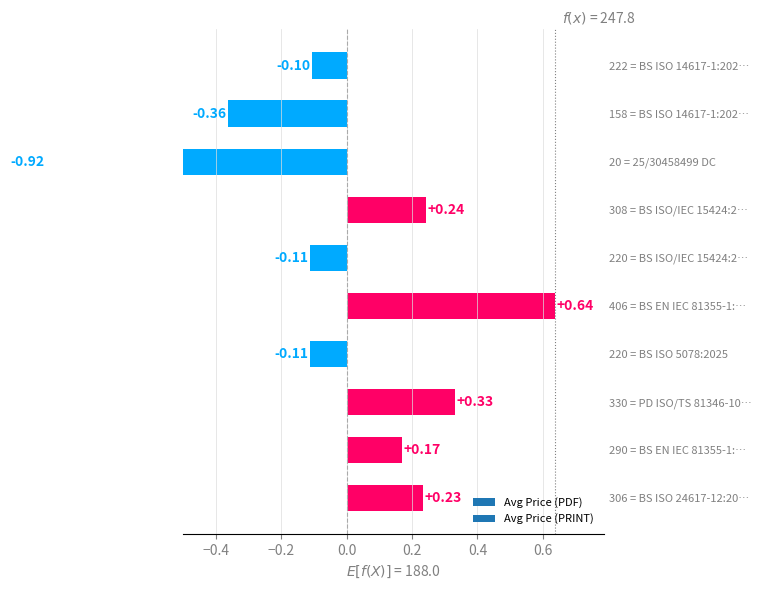

Which category has the highest value across all series?

406 = BS EN IEC 81355-1:…